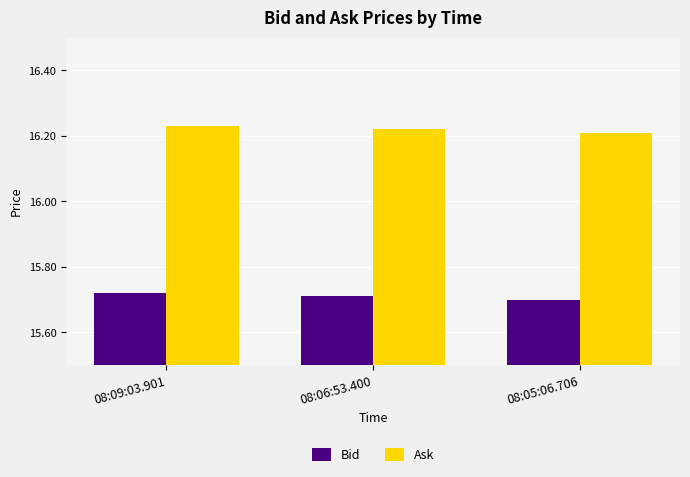

At how many categories does at least one series exceed 16?

3